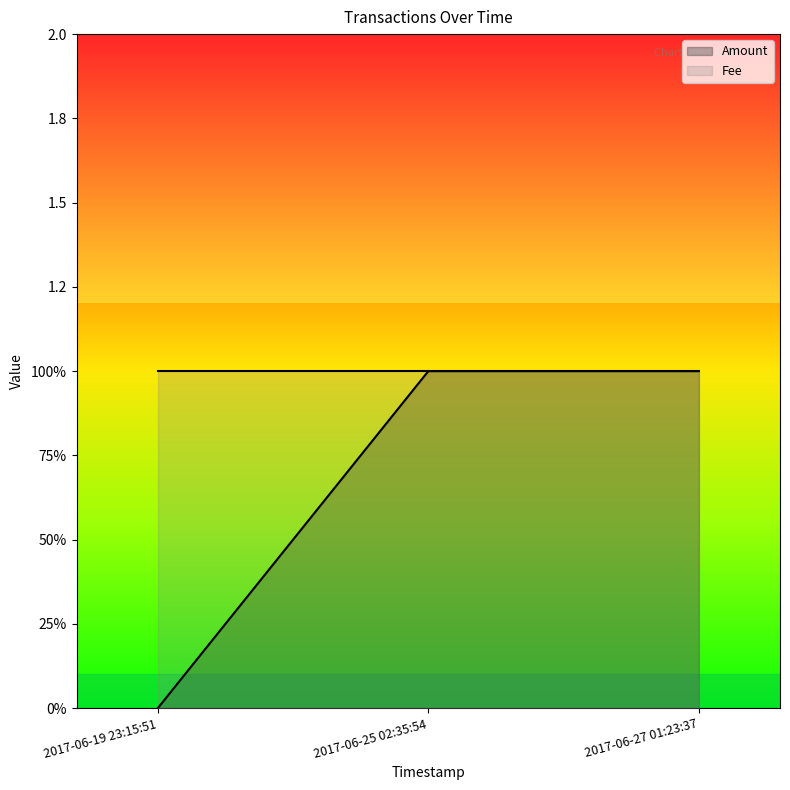

Reading left to right, extract all data points from this chart.

2017-06-19 23:15:51=0	2017-06-25 02:35:54=1	2017-06-27 01:23:37=1